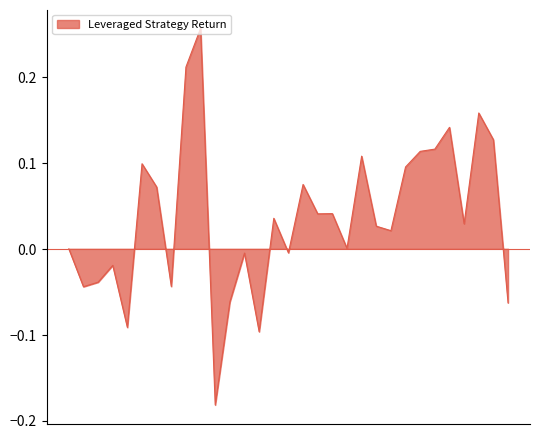

What is the label of the 3rd point from the right?

2023-08-18